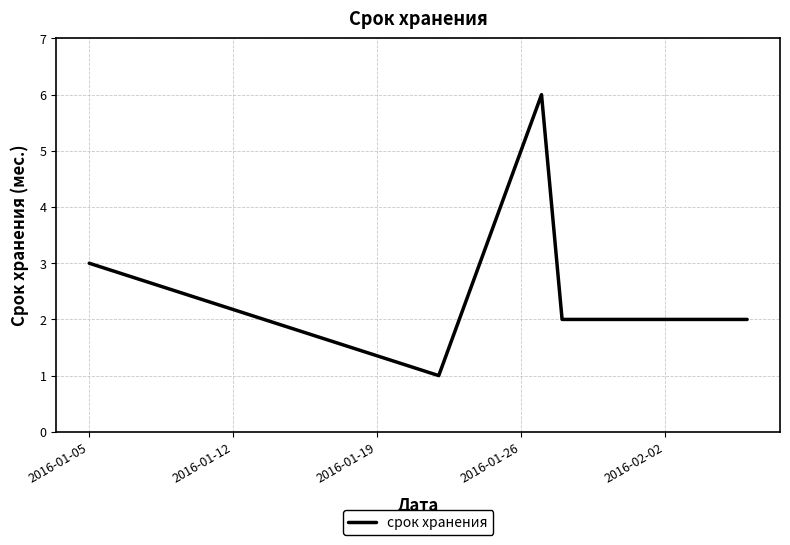

What is the greatest value displayed?

6